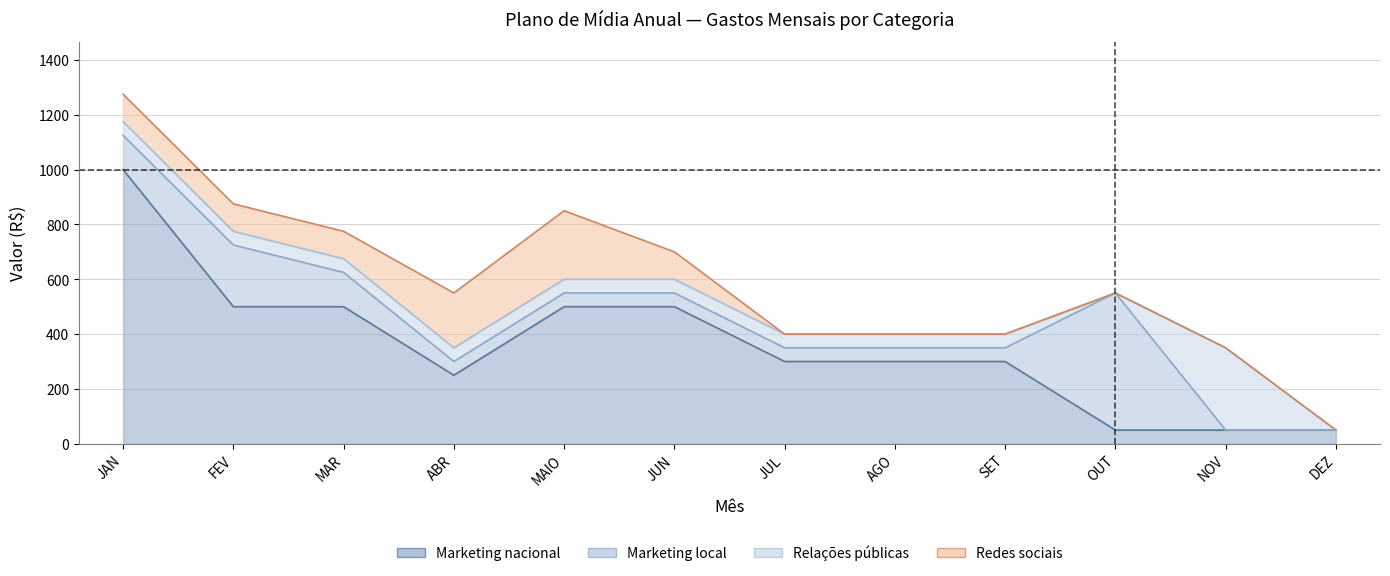

Does the chart have visible grid lines?

Yes